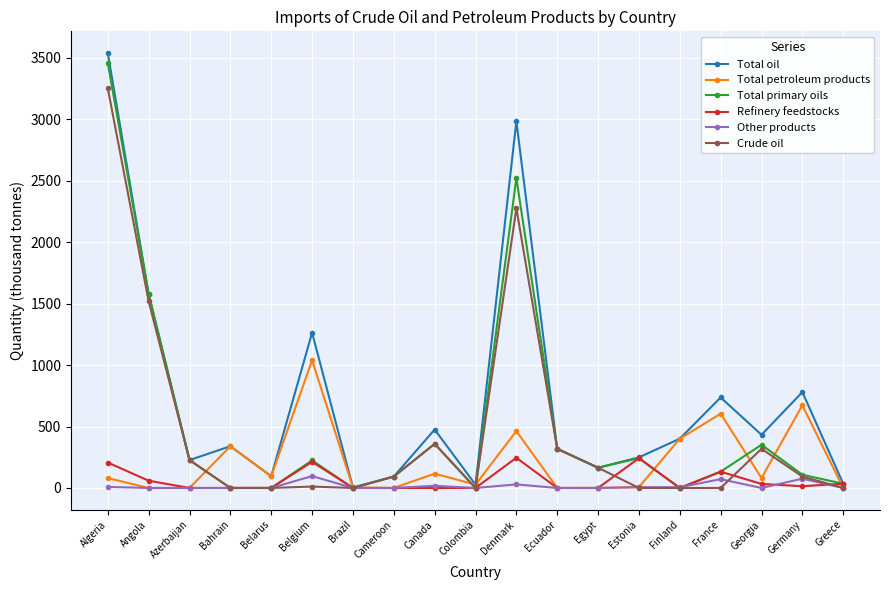

True or false: Total primary oils has more than 0 points higher than both neighbors.

True